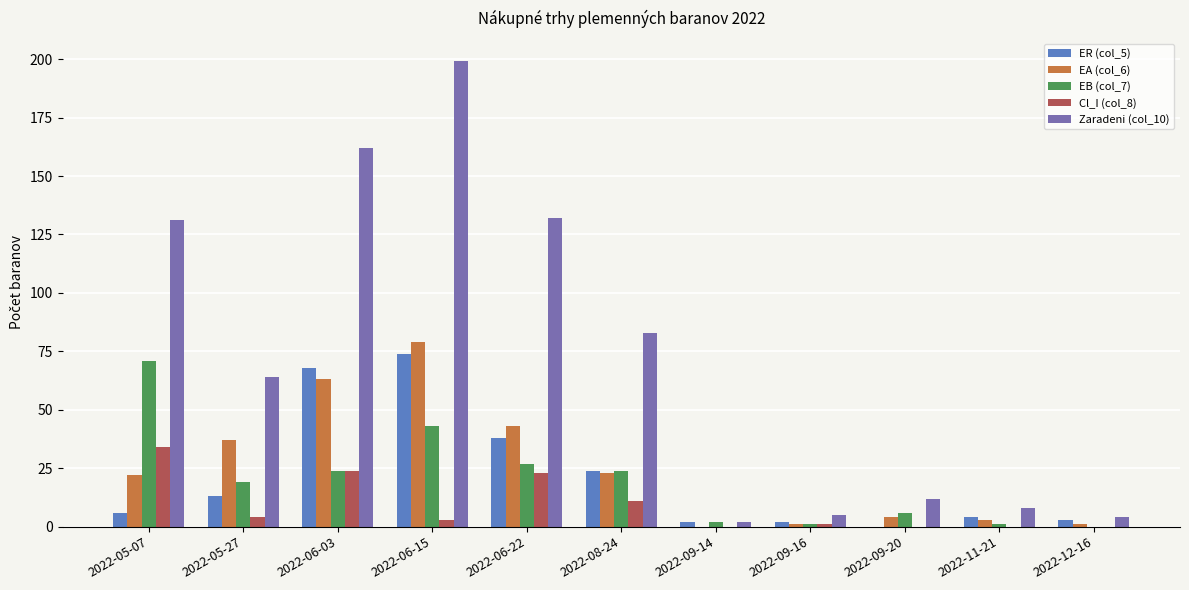

Which series changed the most between 2022-06-03 and 2022-09-14?

Zaradeni (col_10)